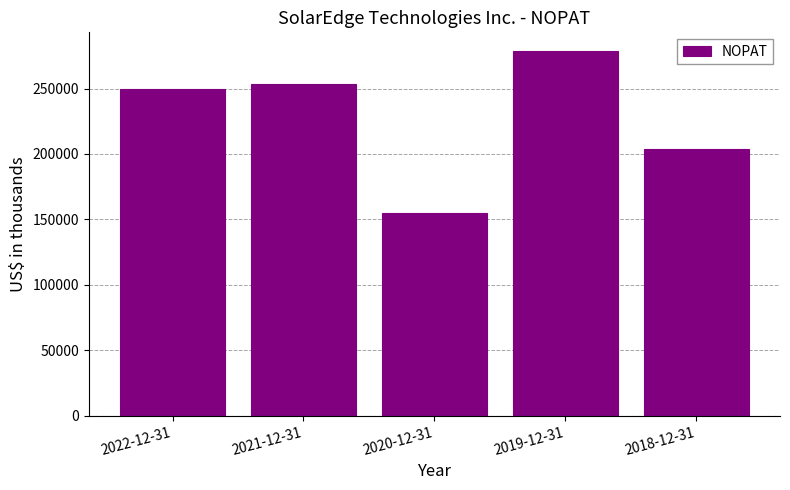

What is the maximum value shown in the chart?

278986